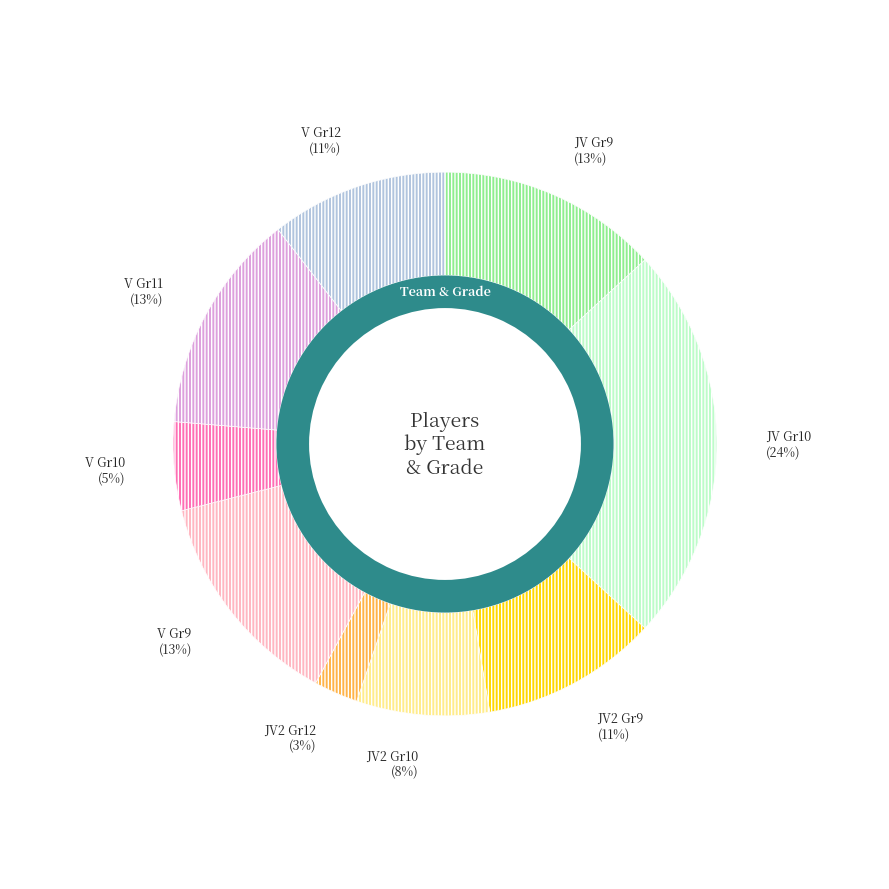

The V Grade 11 slice represents 23% of the pie. True or false?

False